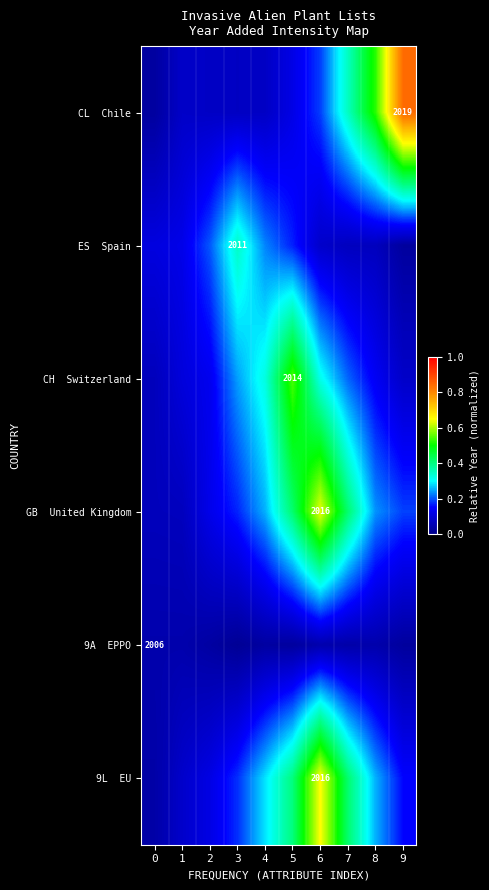

Which has a higher value, 6 or 1?

6